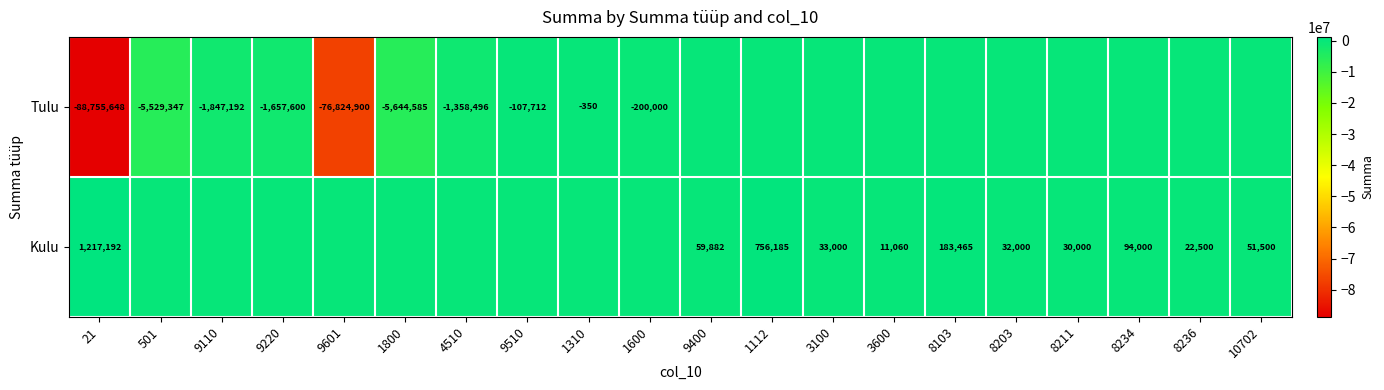

The value of Kulu at 8211 is 44480. True or false?

False